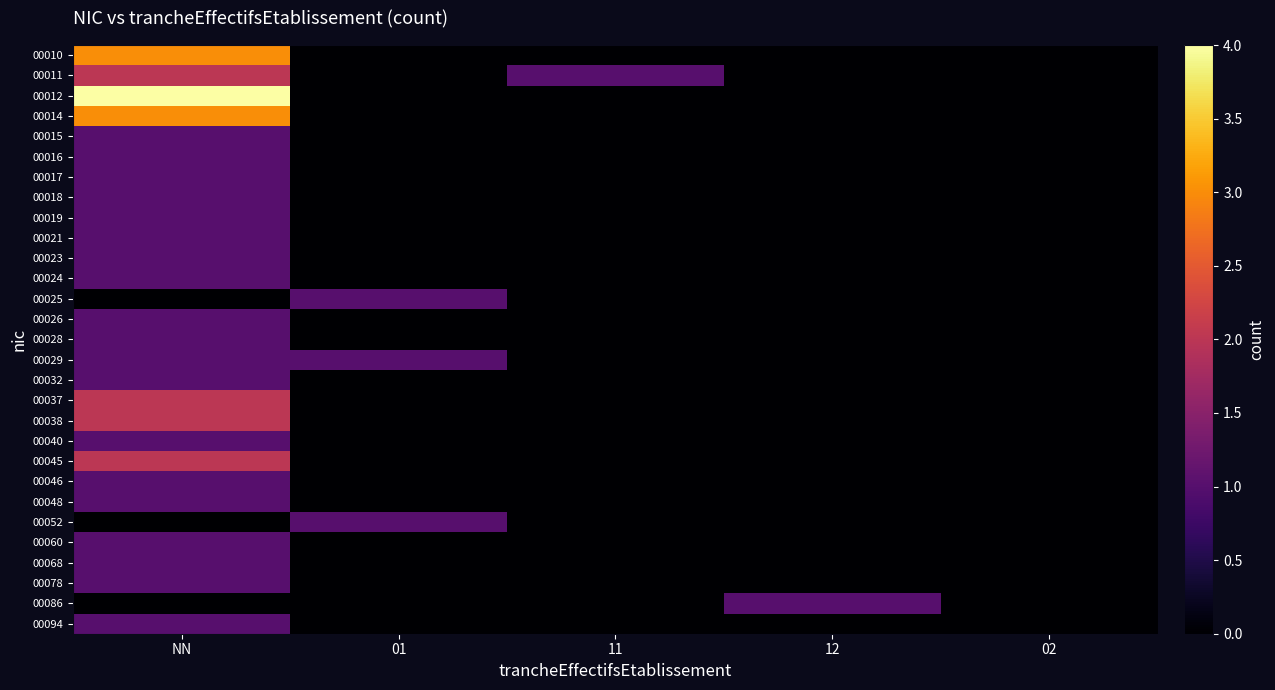

How many series are shown in this chart?

29